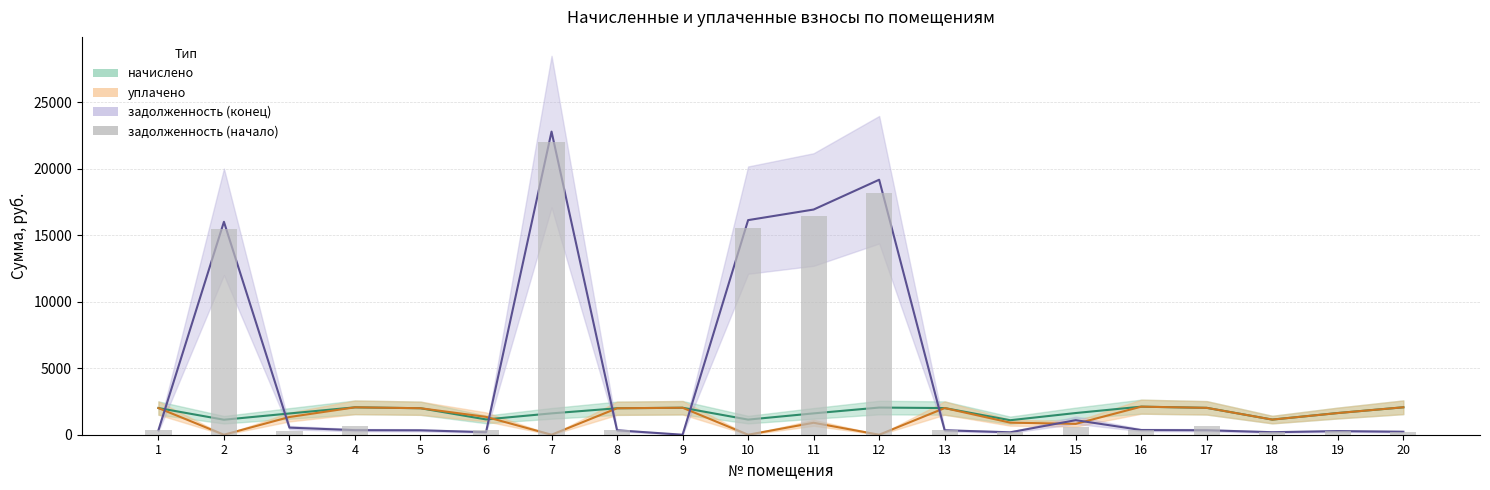

What is the difference between the maximum and second lowest values?

22002.0